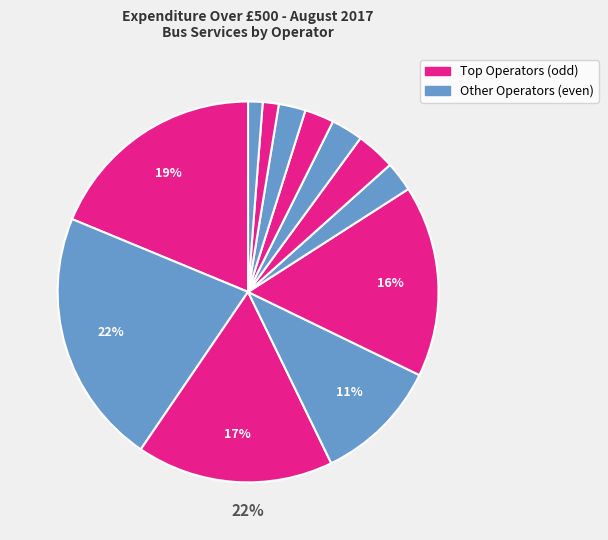

To the nearest percent, what is the difference between the largest and smallest slice percentages?

20%